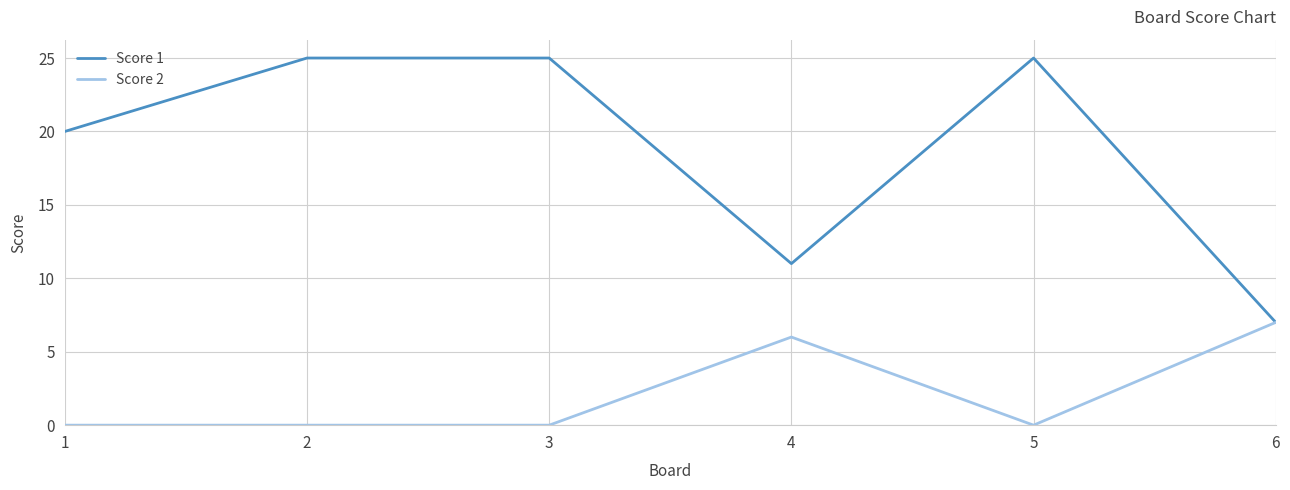

Rank the series at 3 from lowest to highest value.

Score 2, Score 1